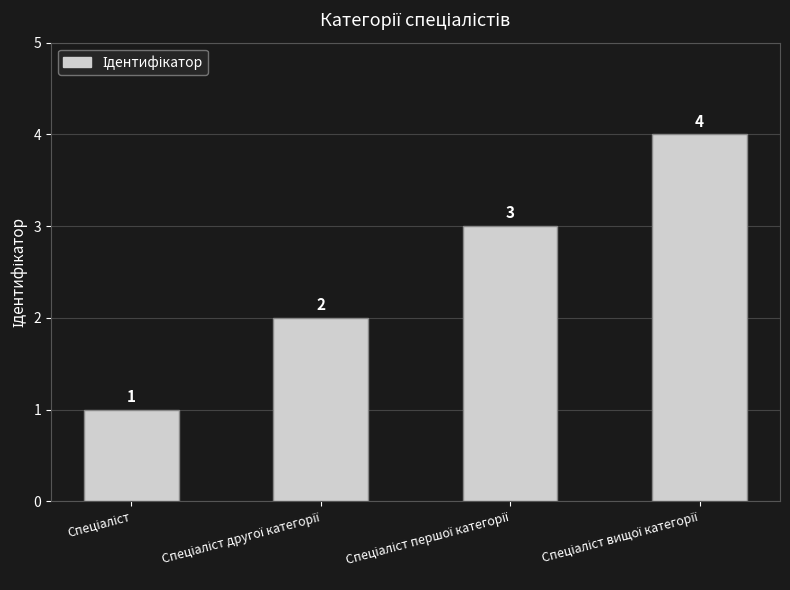

What is the difference between the maximum and minimum values?

3